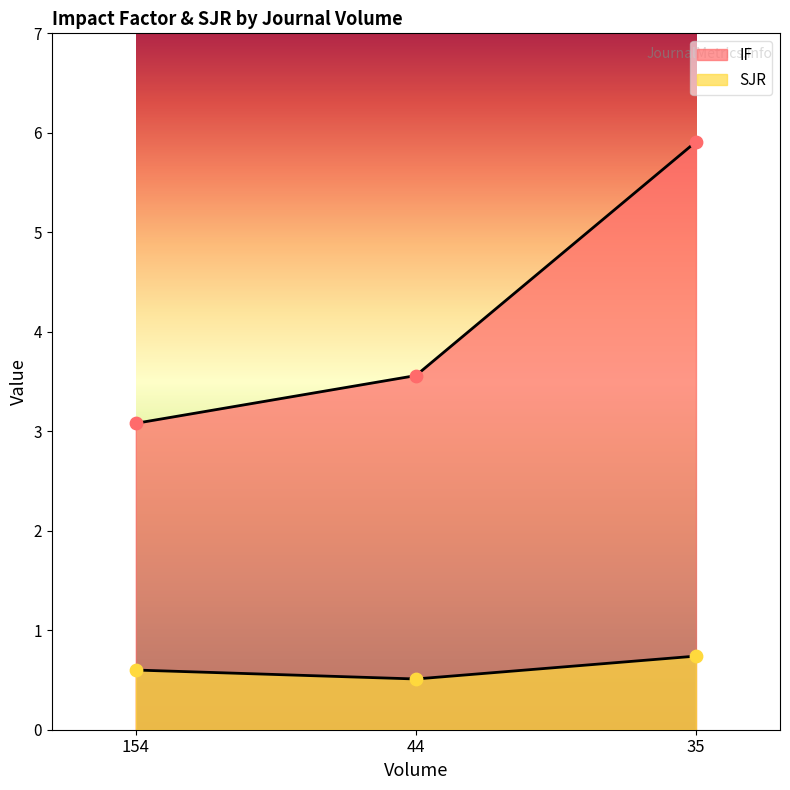

Which series has the widest spread of Y values?

IF